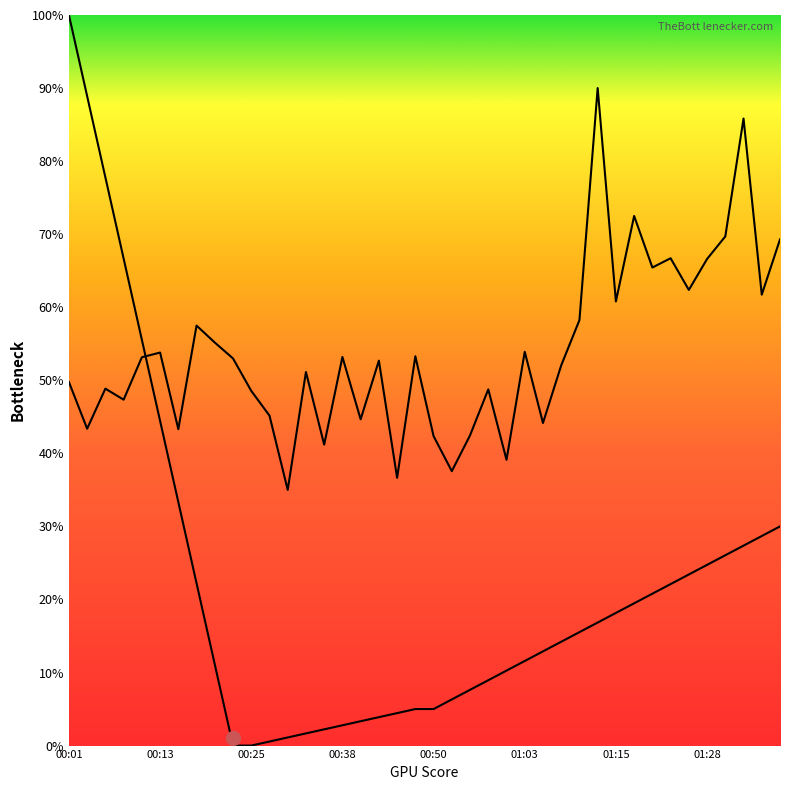

Is this an area chart (filled region under the line)?

No